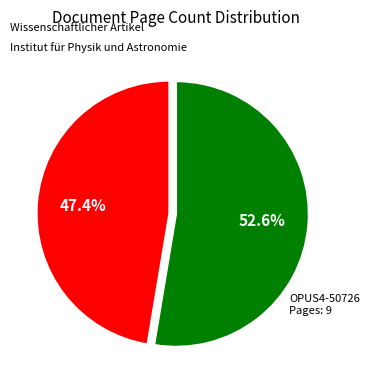

Does any single category account for the majority?

Yes